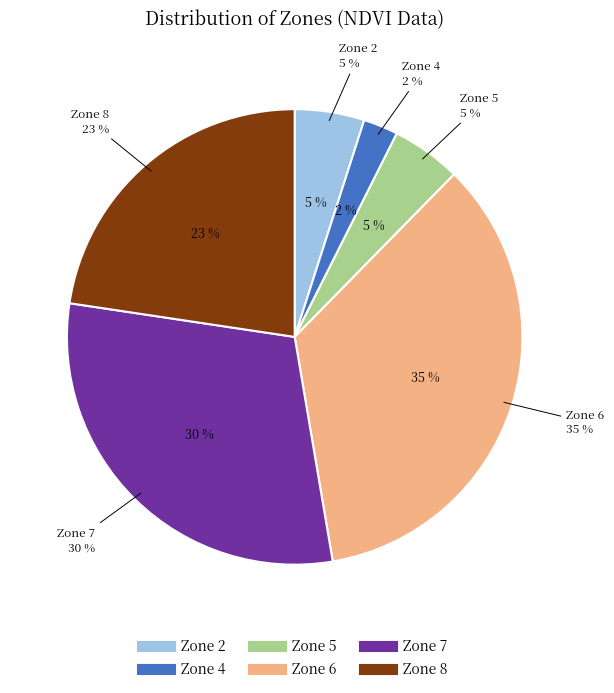

How many slices are in this pie chart?

6